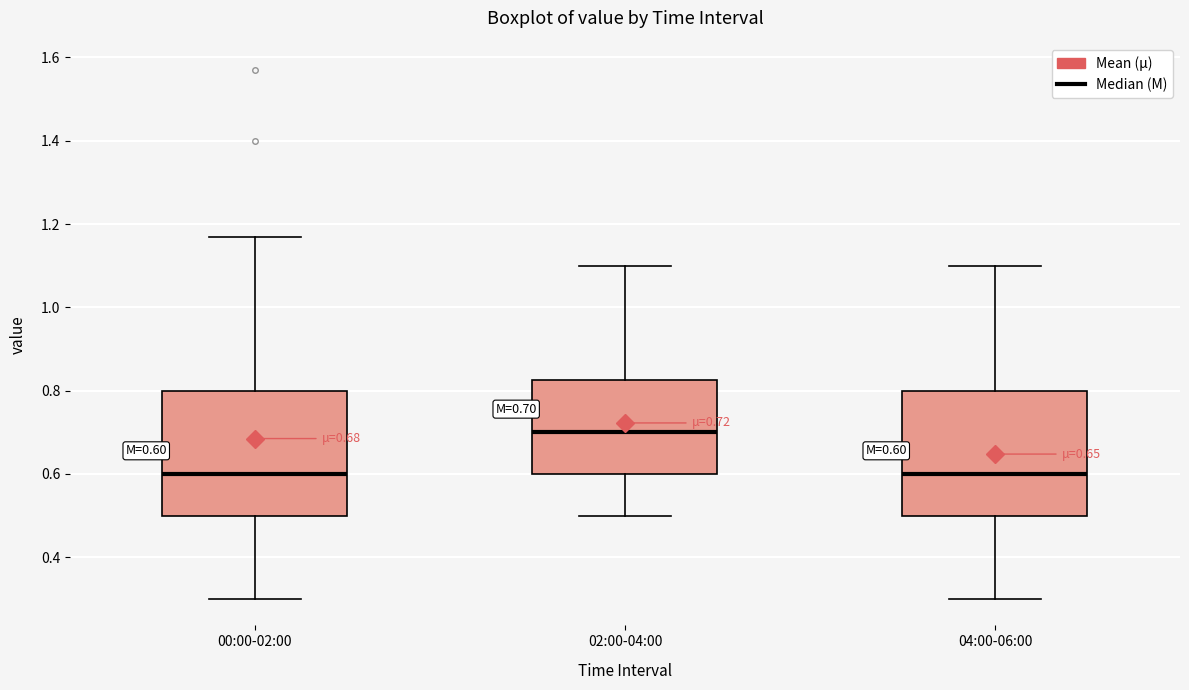

Which box's median line is the highest?

02:00-04:00